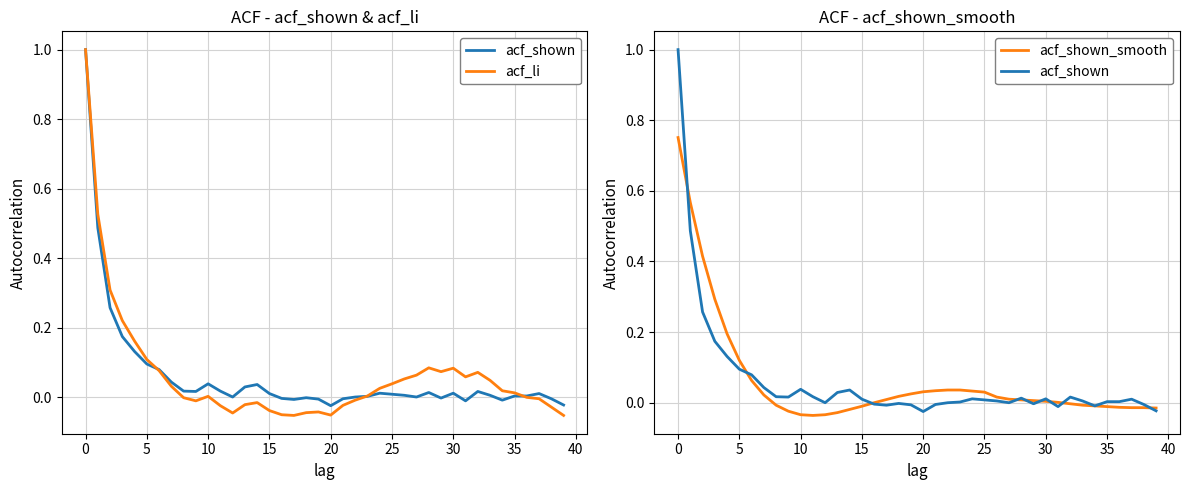

What is the difference between the highest and lowest values at 17?

0.1